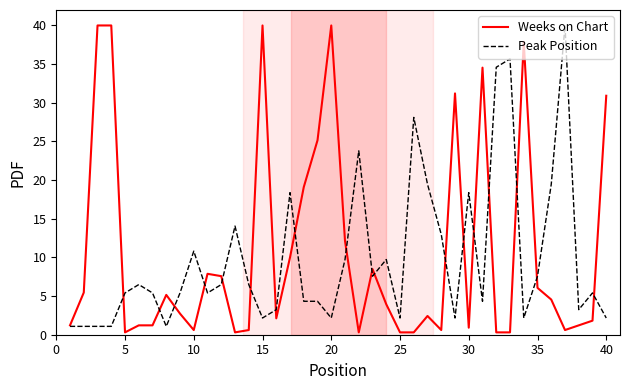

True or false: Weeks on Chart has more than 0 points higher than both neighbors.

True